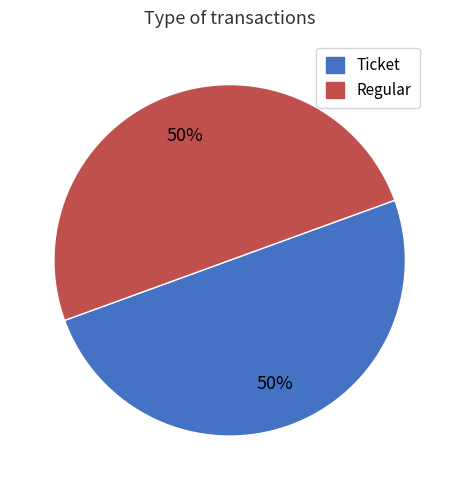

Is the sum of Regular and Ticket greater than half?

Yes